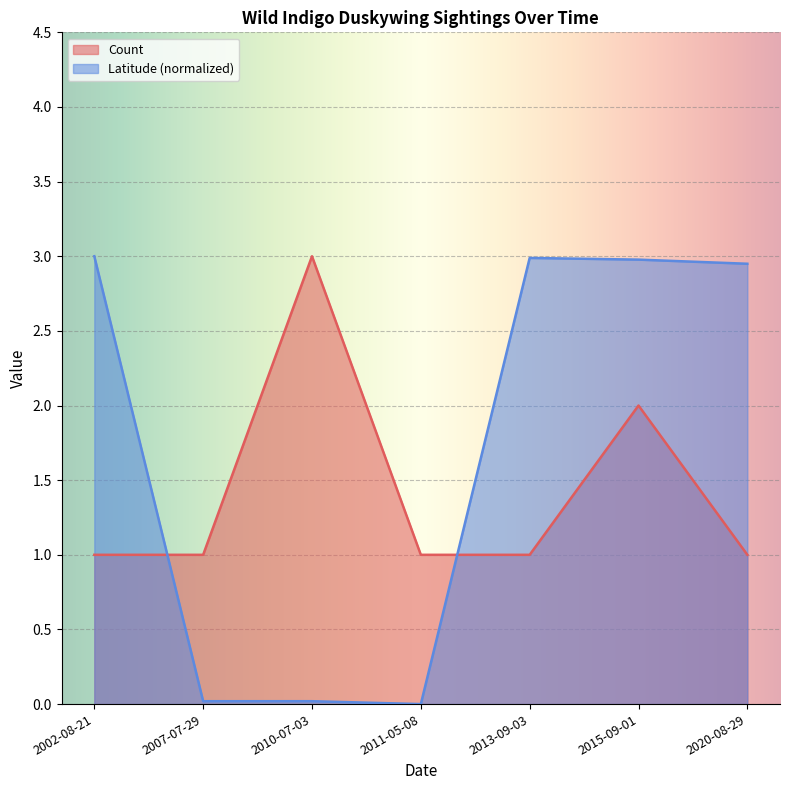

What is the difference between the highest and lowest values at 2015-09-01?

1.0